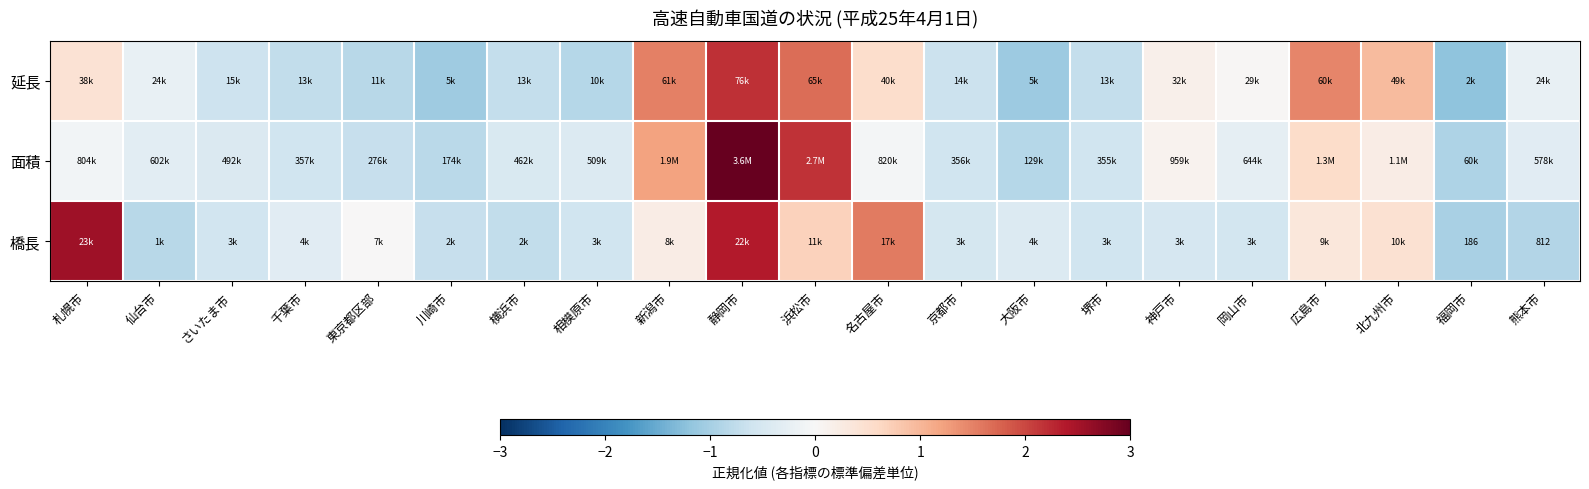

At which category does the chart reach its peak across all series?

静岡市